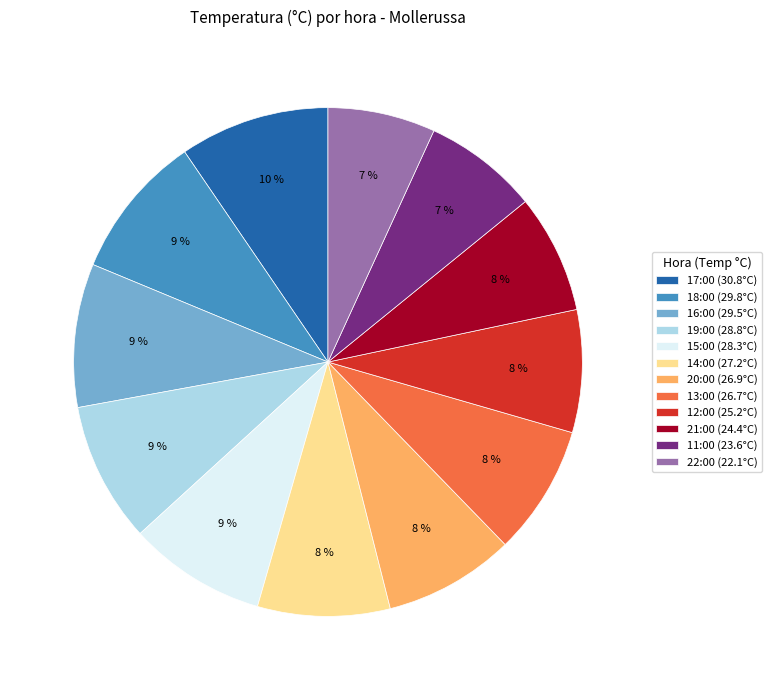

Does 13:00 (26.7°C) represent more than half of the total?

No